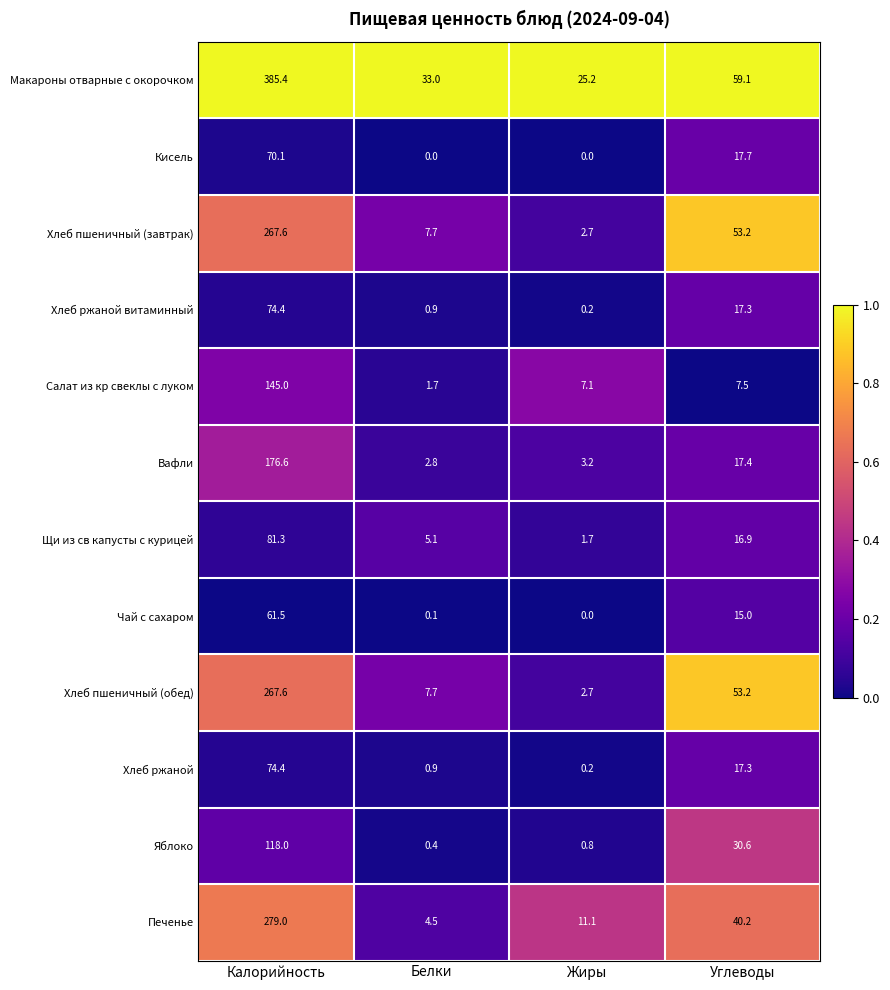

At which label is Хлеб пшеничный (обед) closest to 135?

Углеводы